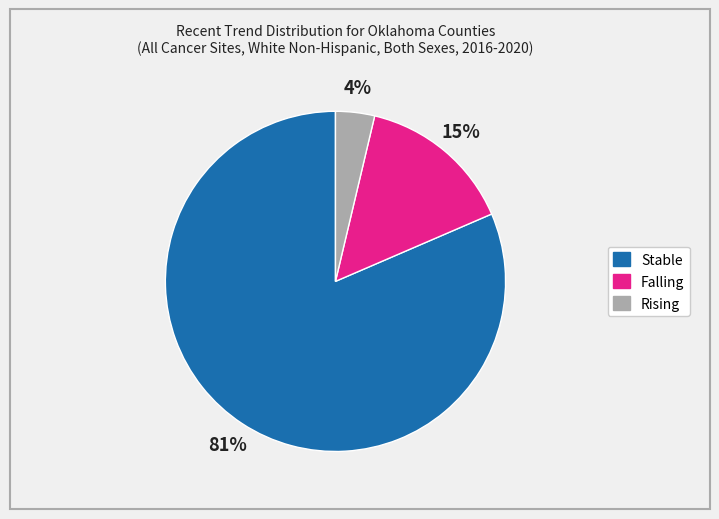

To the nearest percent, what is the average slice percentage?

33%